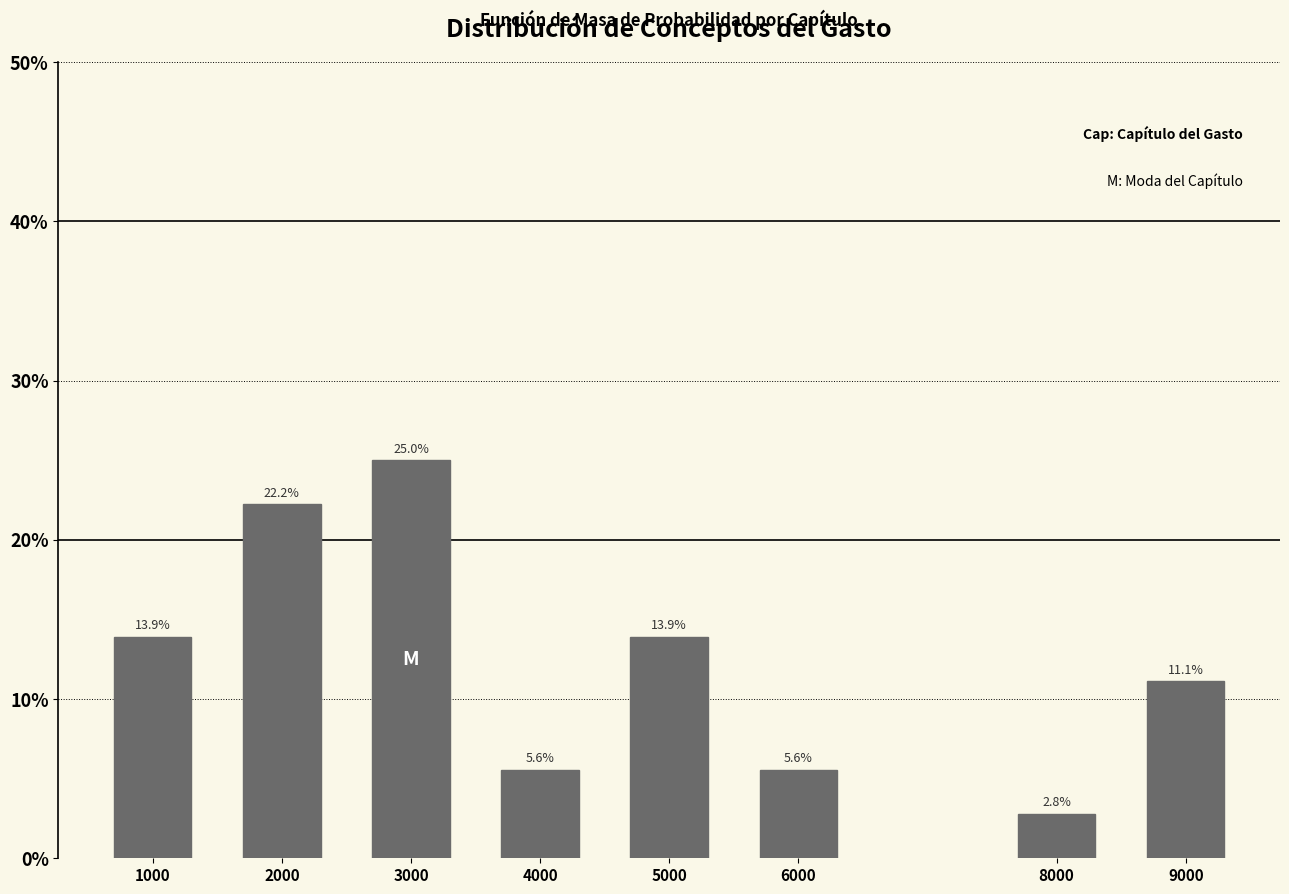

Reading right to left, what are all the values shown in this chart?

11.1	2.8	5.6	13.9	5.6	25.0	22.2	13.9